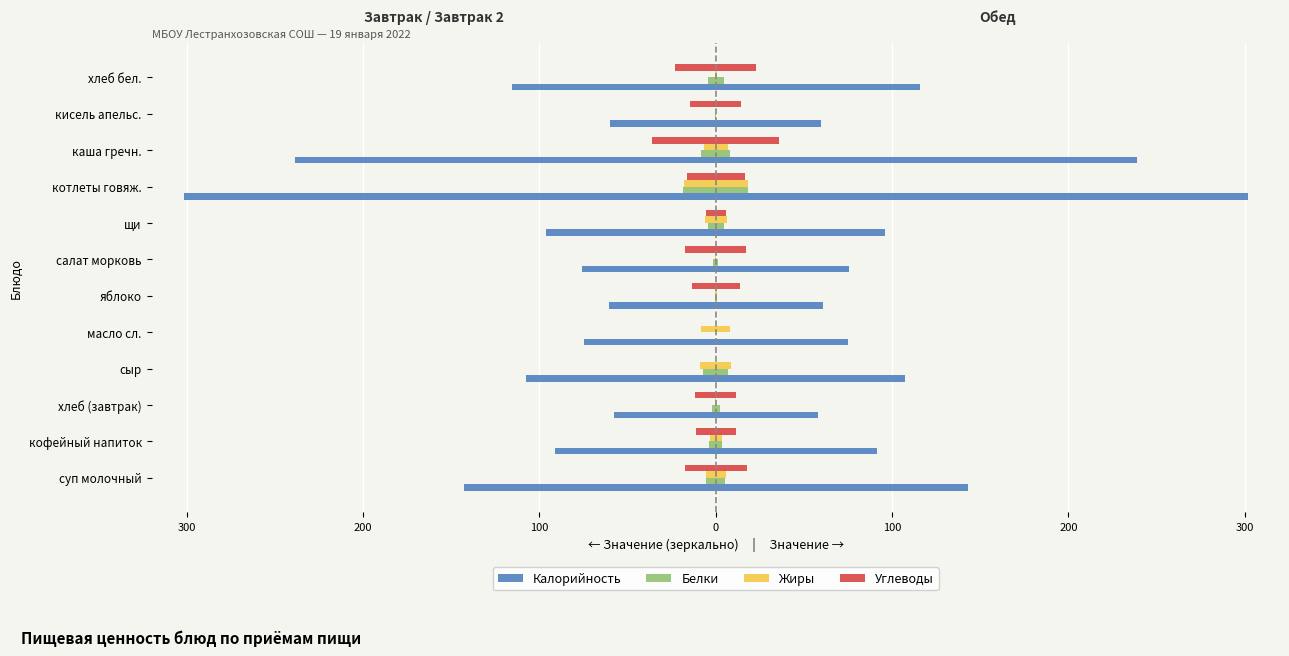

Reading right to left, extract all data points from this chart.

Калорийность: -115.7	-59.7	-238.9	-301.7	-96.1	-75.7	-60.6	-74.8	-107.5	-57.9	-91.2	-143.0
Белки: -4.6	-0.4	-8.2	-18.3	-4.6	-1.3	-0.6	-0.1	-7.0	-2.3	-3.8	-5.5
Жиры: -0.6	-0.1	-6.9	-18.1	-6.1	-0.2	-0.6	-8.2	-8.8	-0.3	-3.5	-5.6
Углеводы: -22.9	-14.4	-35.9	-16.3	-5.7	-17.2	-13.5	-0.1	0.0	-11.5	-11.2	-17.7